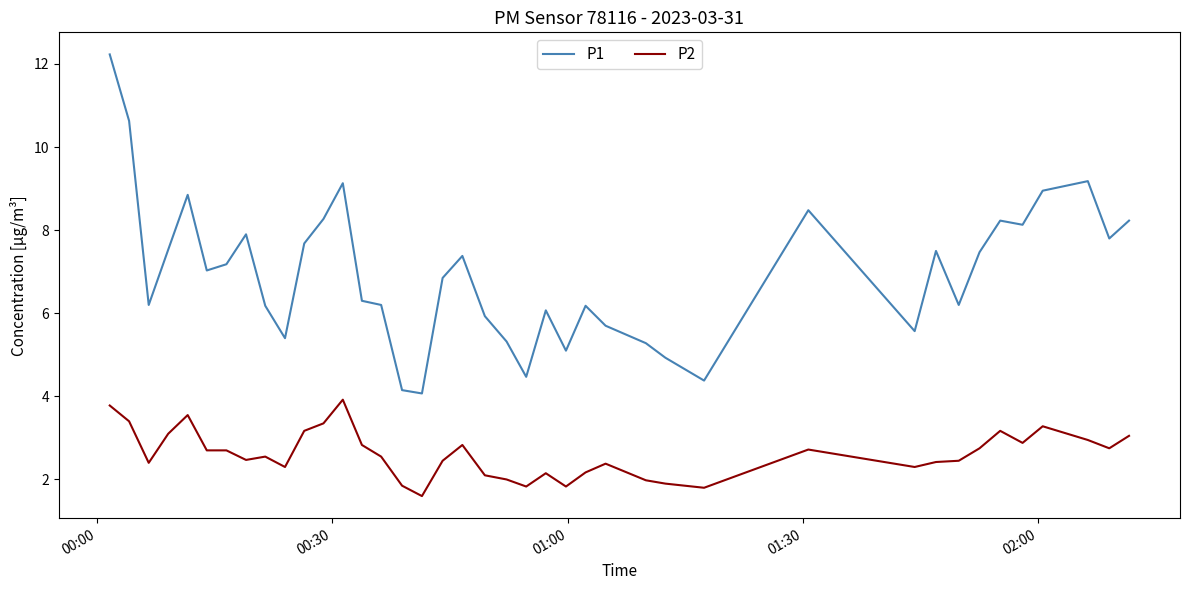

List the series in order of their overall mean, lowest first.

P2, P1